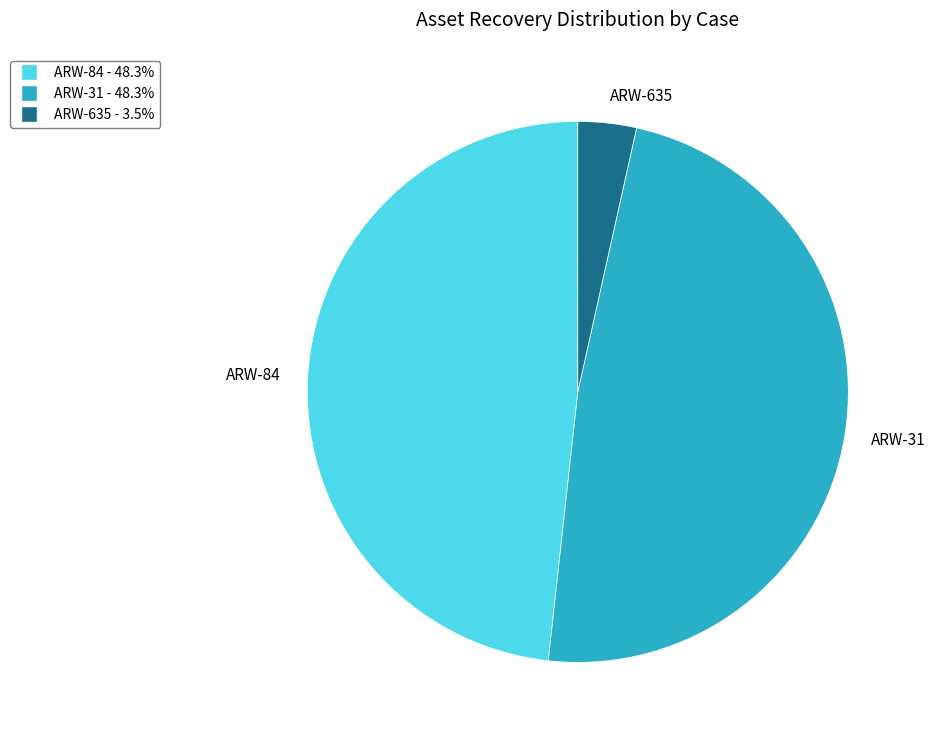

Do ARW-635 and ARW-84 together represent more than half of the pie?

Yes